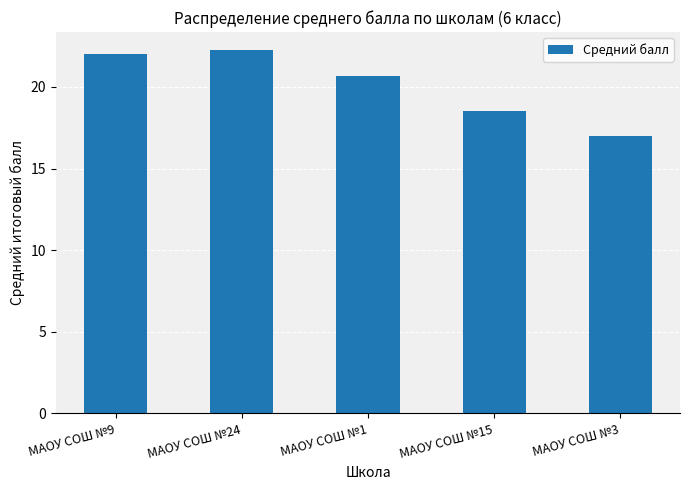

What is the sum of all values?

100.4